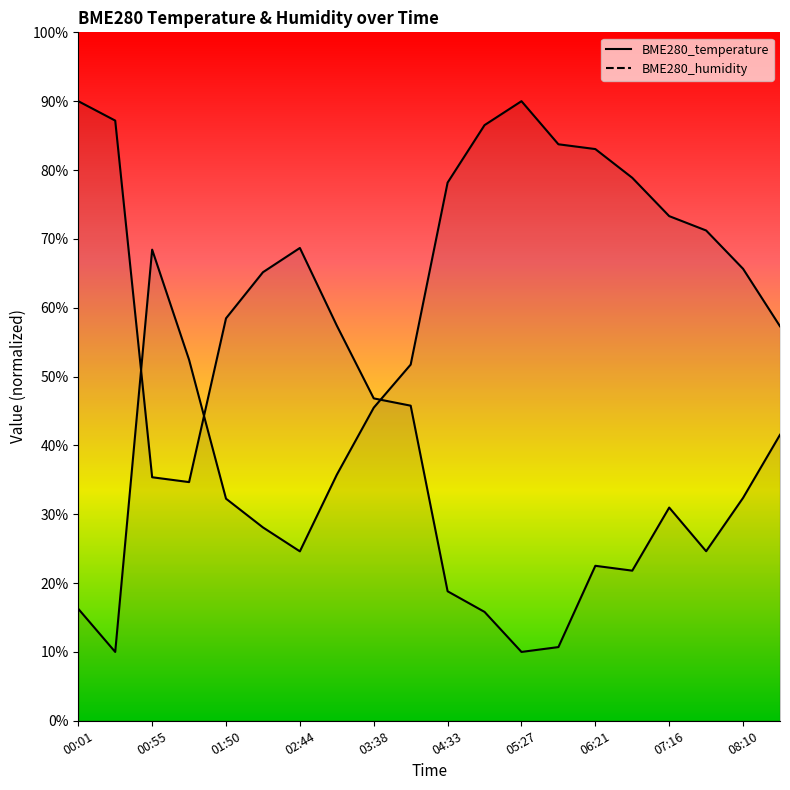

List the series in order of their peak value, highest first.

BME280_temperature, BME280_humidity